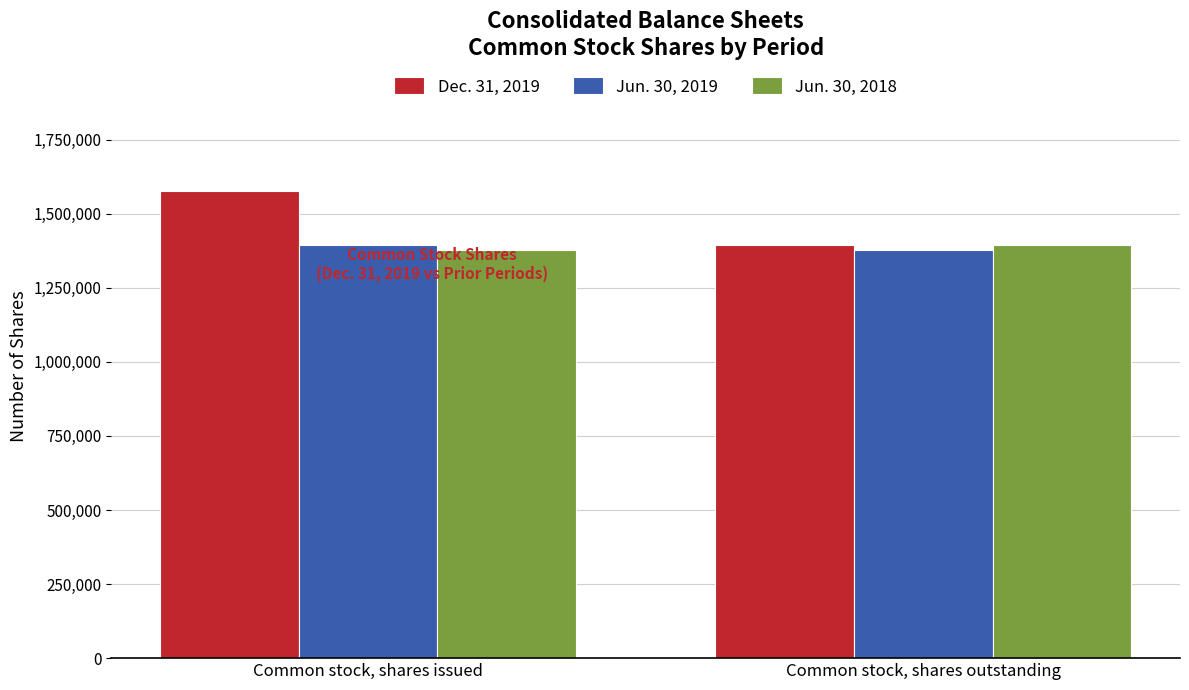

At which label does Dec. 31, 2019 reach its peak?

Common stock, shares issued